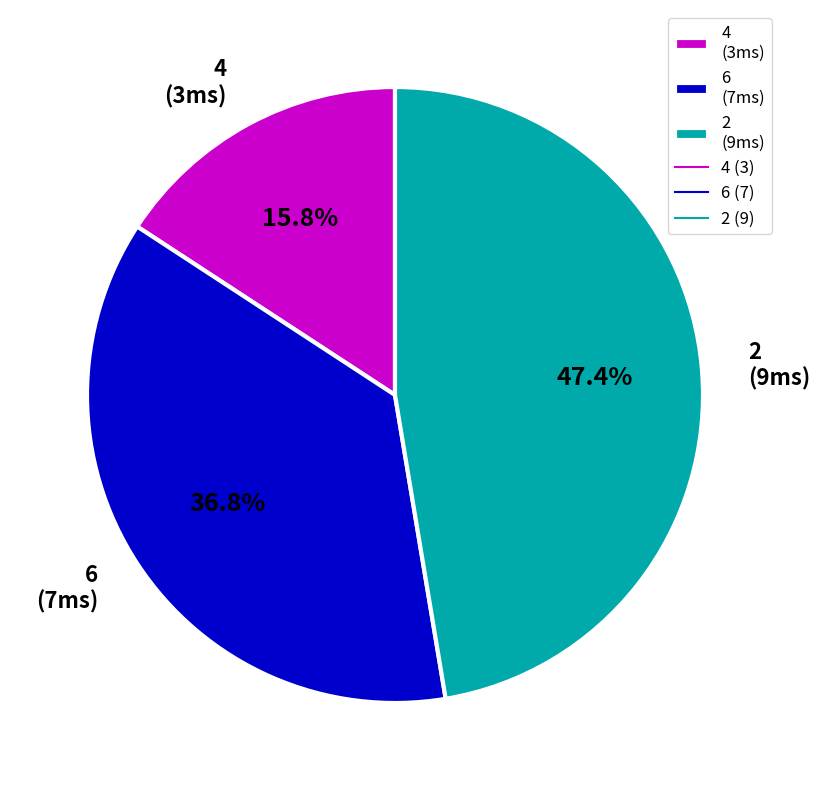

Count the number of slices in the pie.

3